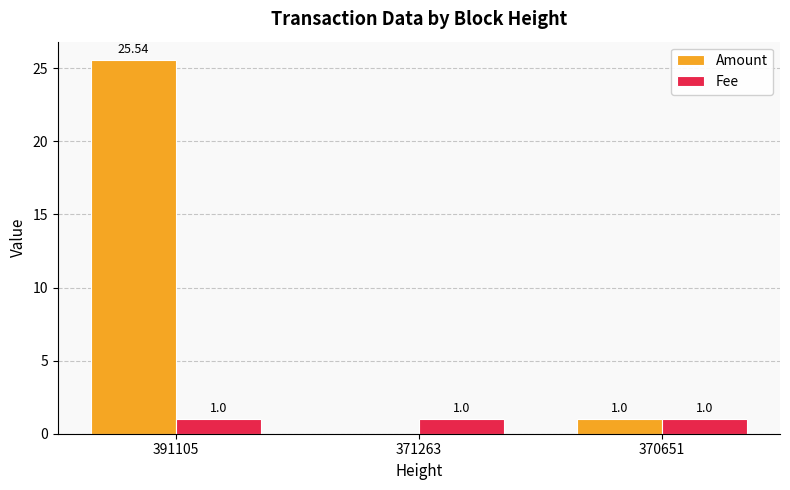

Is it true that Fee equals 1.0 at 391105?

True